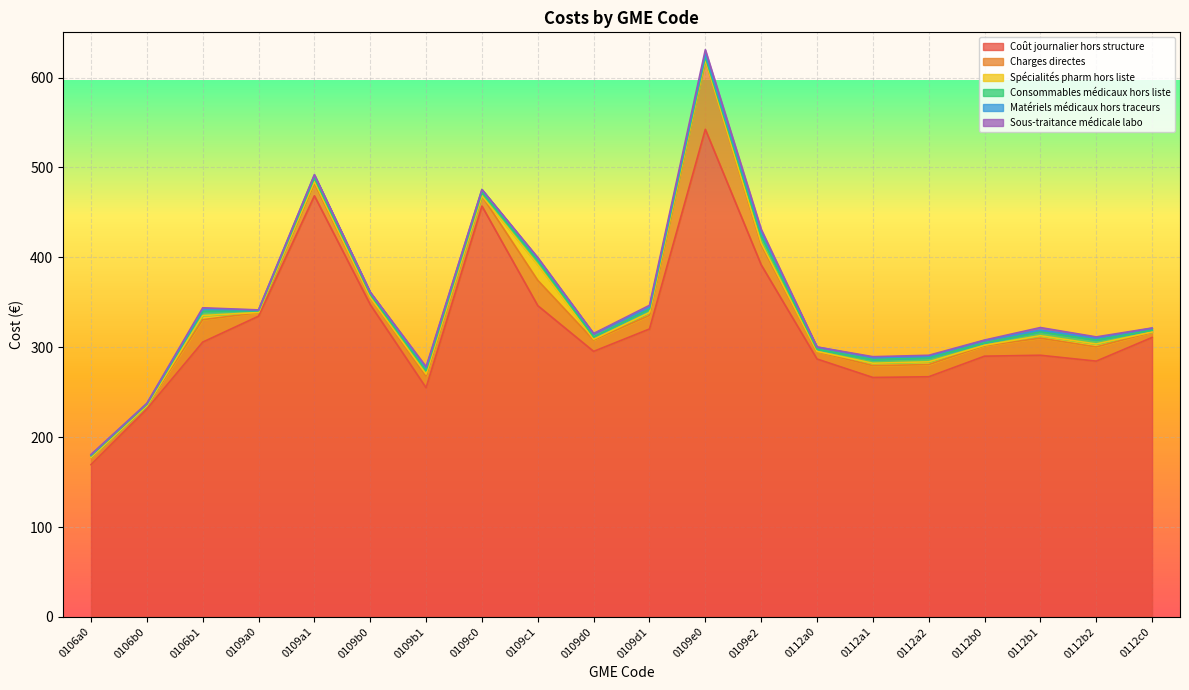

How many data points in Spécialités pharm hors liste are above 1?

10